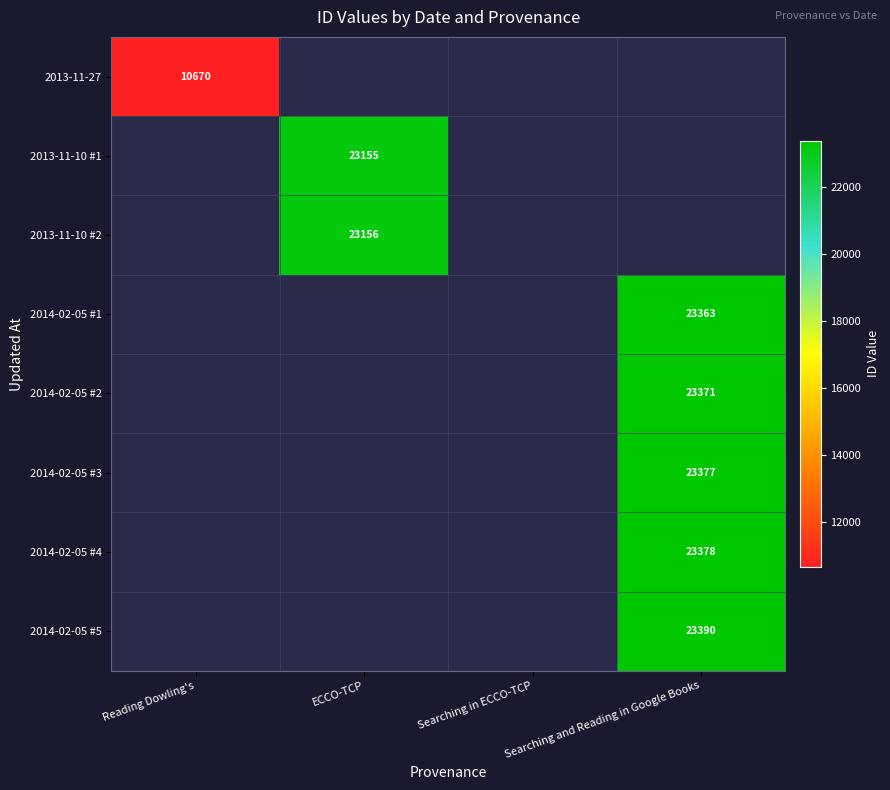

The value of 2014-02-05 #3 at Searching and Reading in Google Books is 23377. True or false?

True